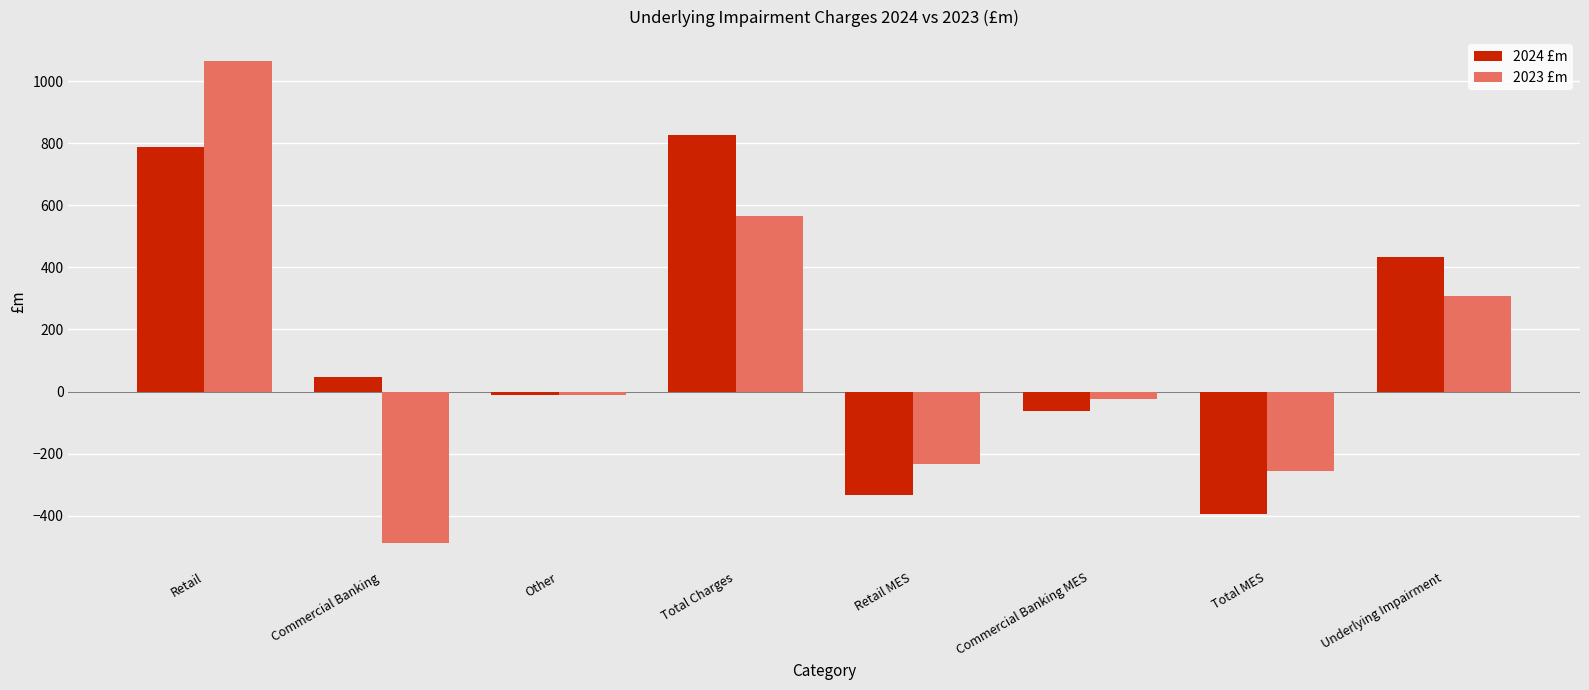

What is the highest value of the 2024 £m series?

827